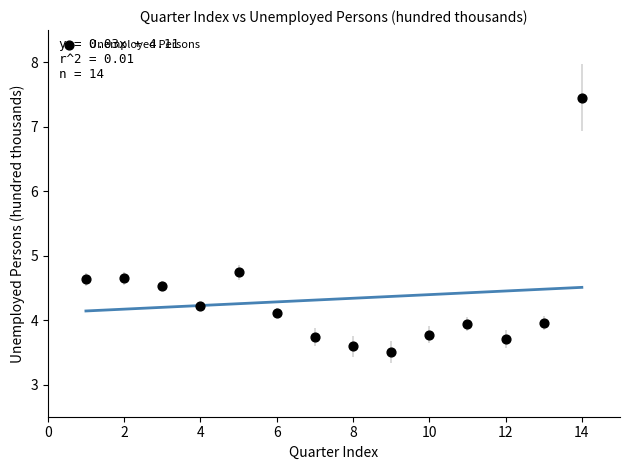

What is the range of X values (max minus min)?

13.0